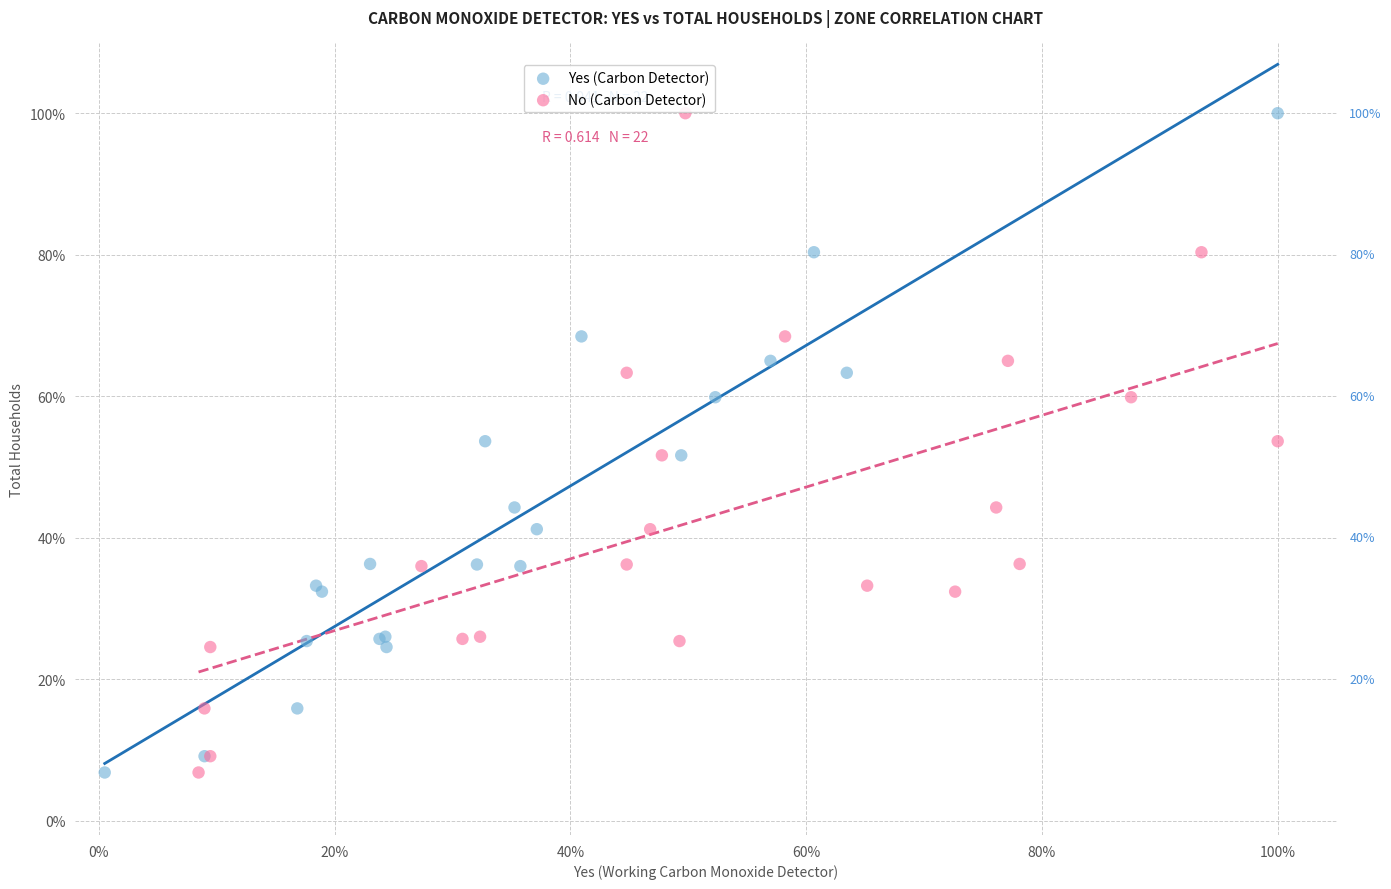

What are all the series names shown in the legend?

Yes (Carbon Detector), No (Carbon Detector)